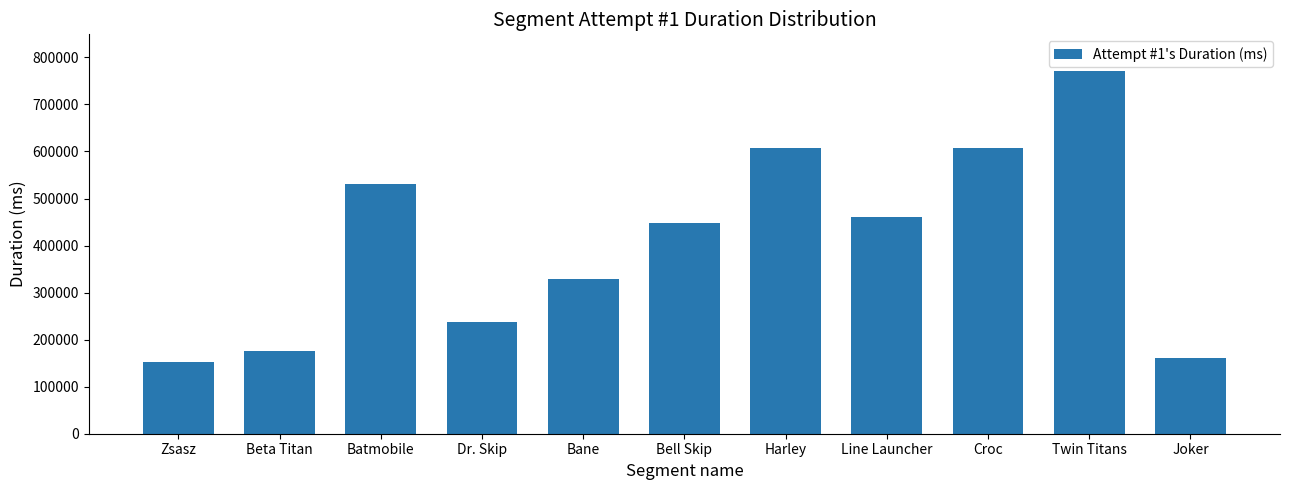

What is the maximum value shown in the chart?

771842